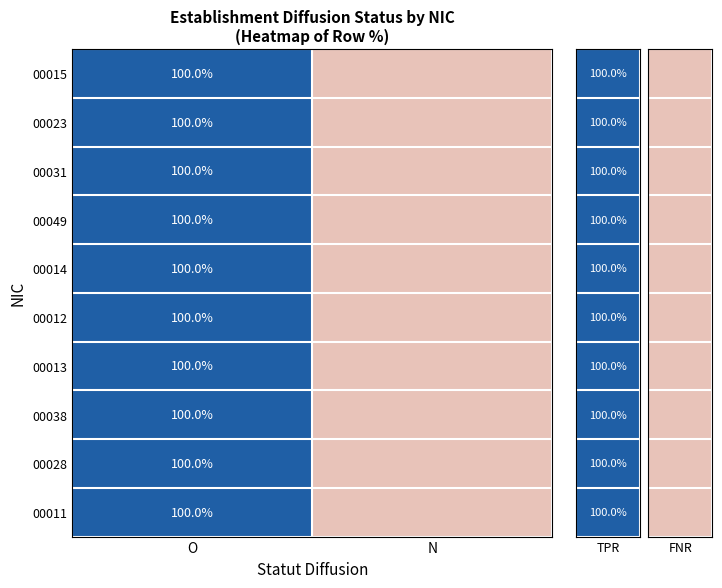

The value of 00049 at O is 100. True or false?

True